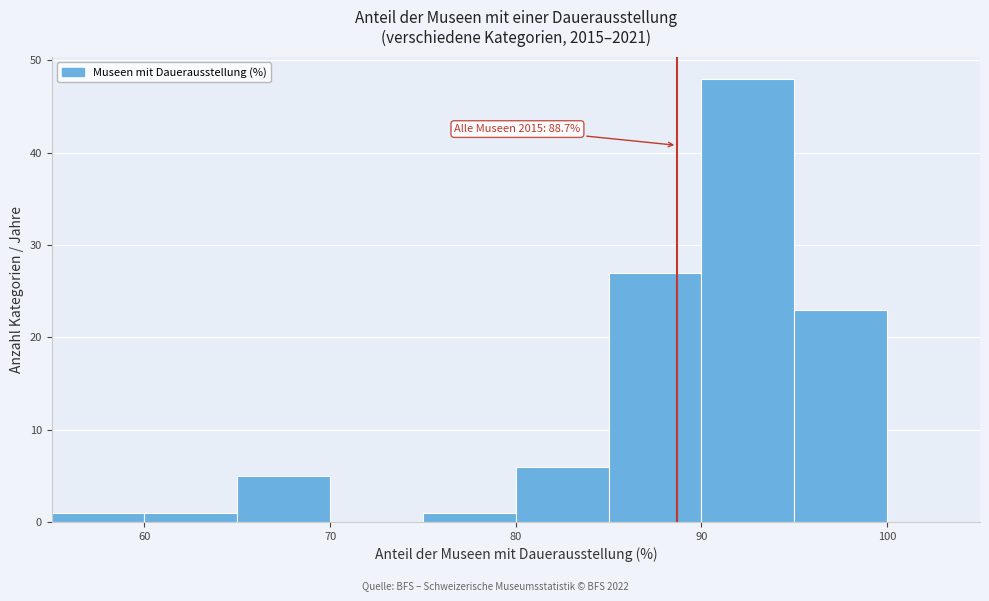

Which range on the x-axis has the tallest bar?

90 to 95